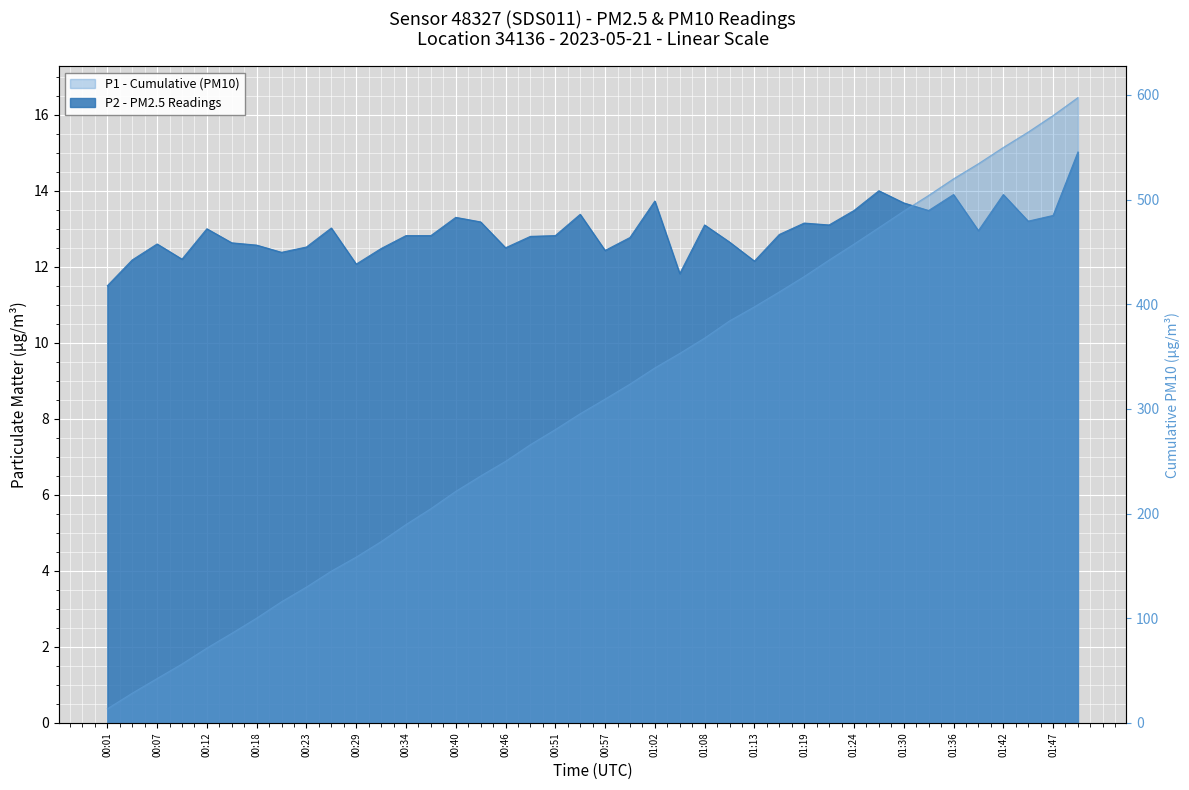

What value does the data have at 01:19?

13.2